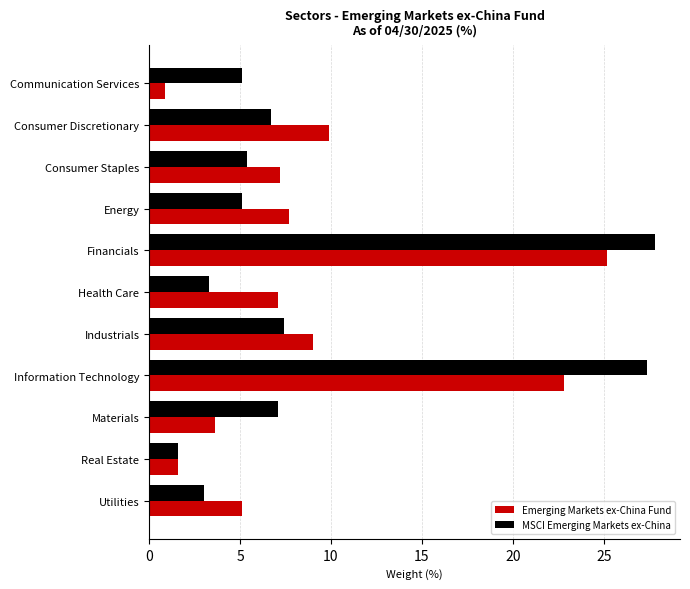

Rank the series by their maximum value, from highest to lowest.

MSCI Emerging Markets ex-China, Emerging Markets ex-China Fund